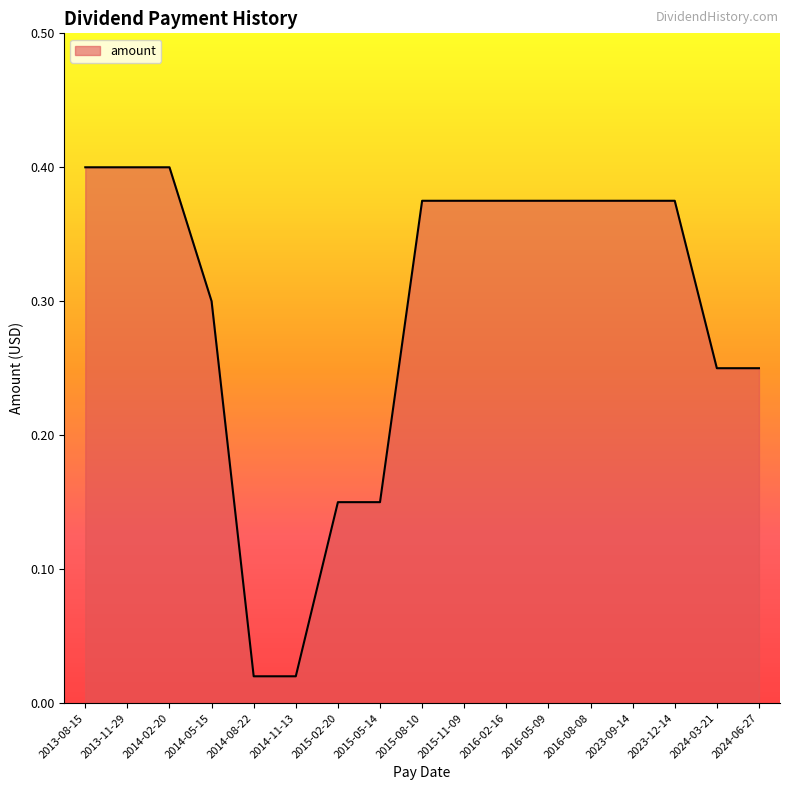

Is it true that the value at 2015-11-09 is 0.5?

False